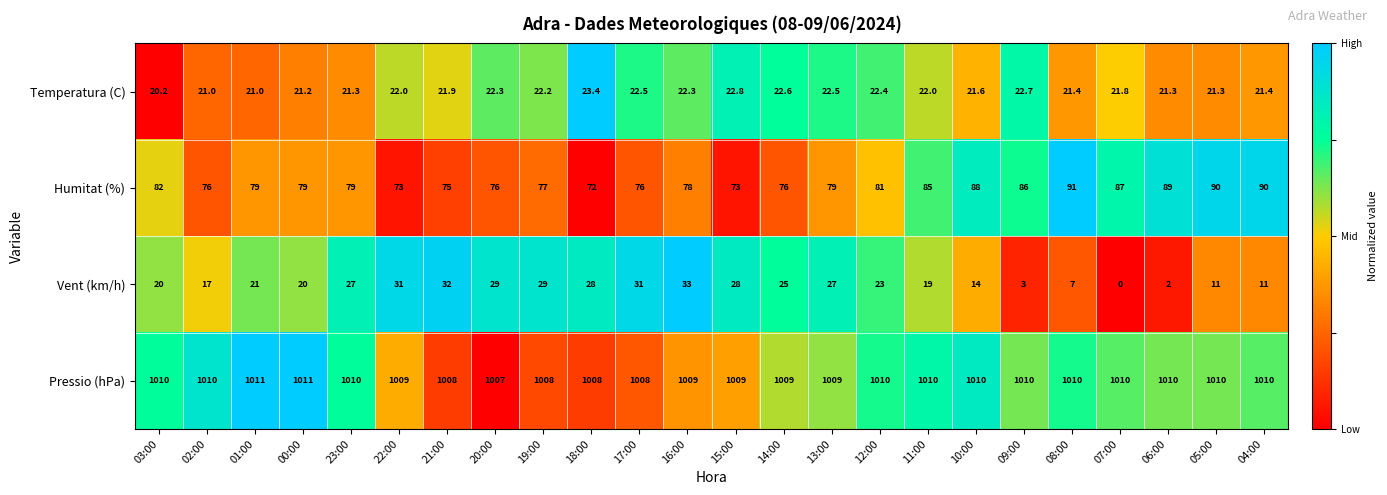

At how many categories does at least one series exceed 0?

24